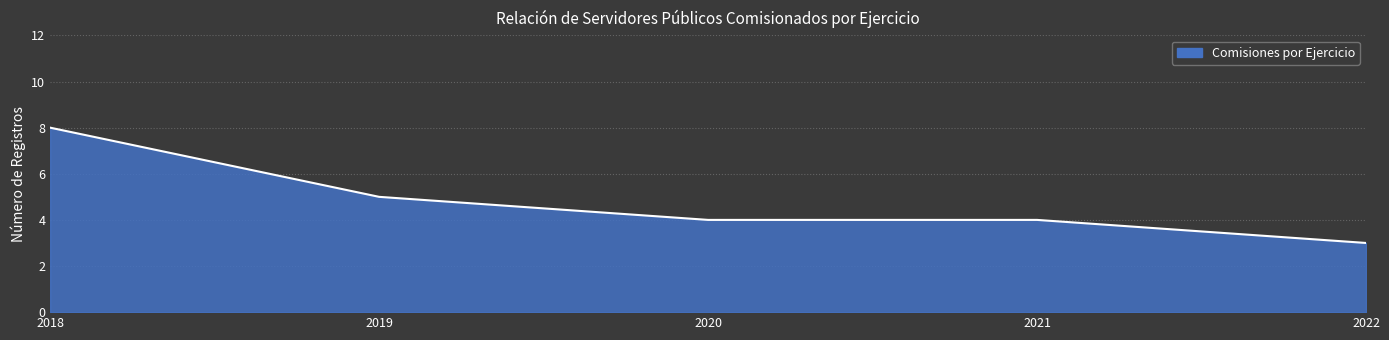

The chart shows a value of 10 at 2022. True or false?

False